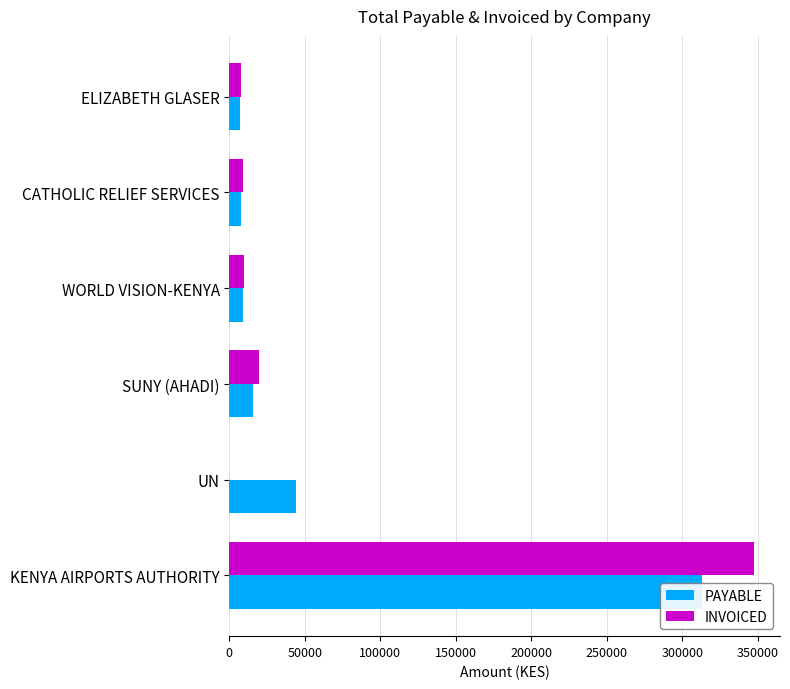

Which series has the largest total across all categories?

PAYABLE